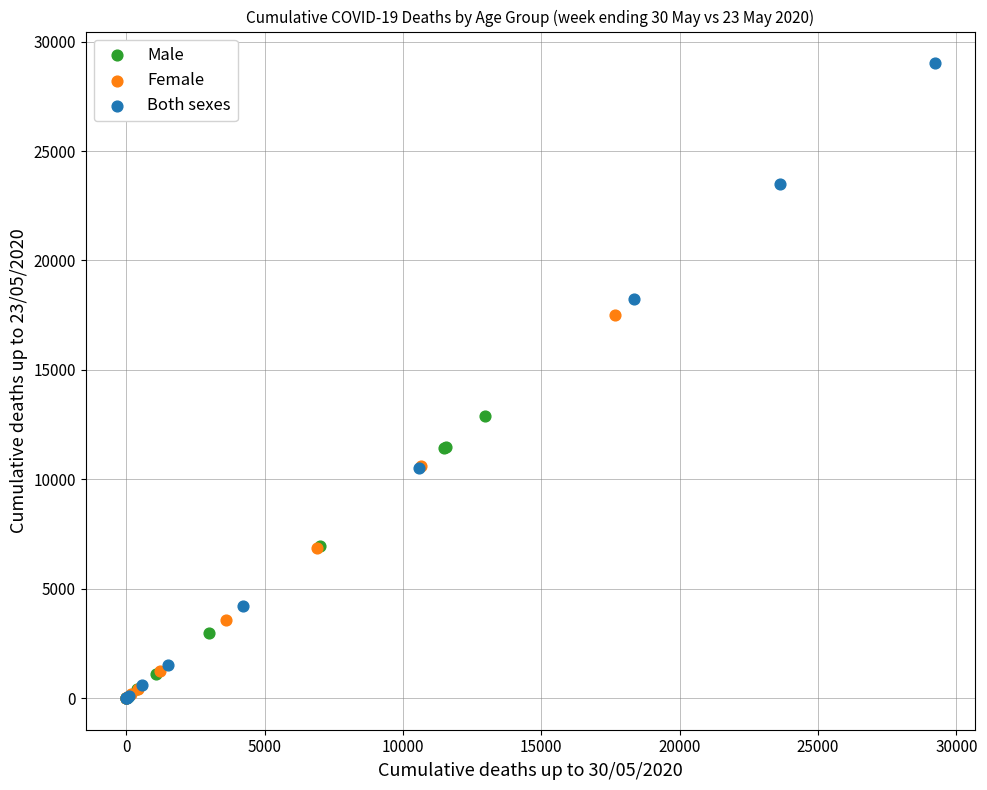

Which series contains the highest Y value?

Both sexes